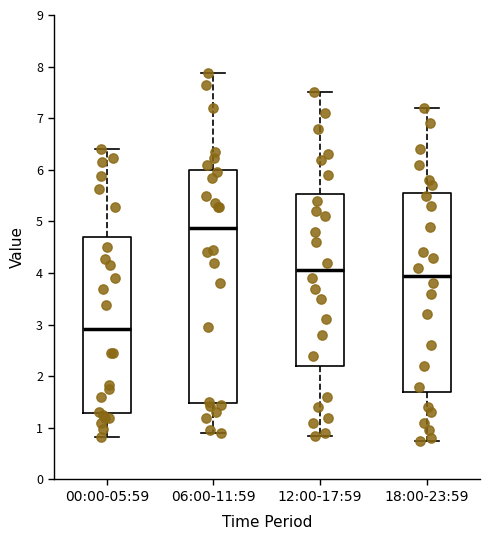

Which box's median line is the lowest?

00:00-05:59